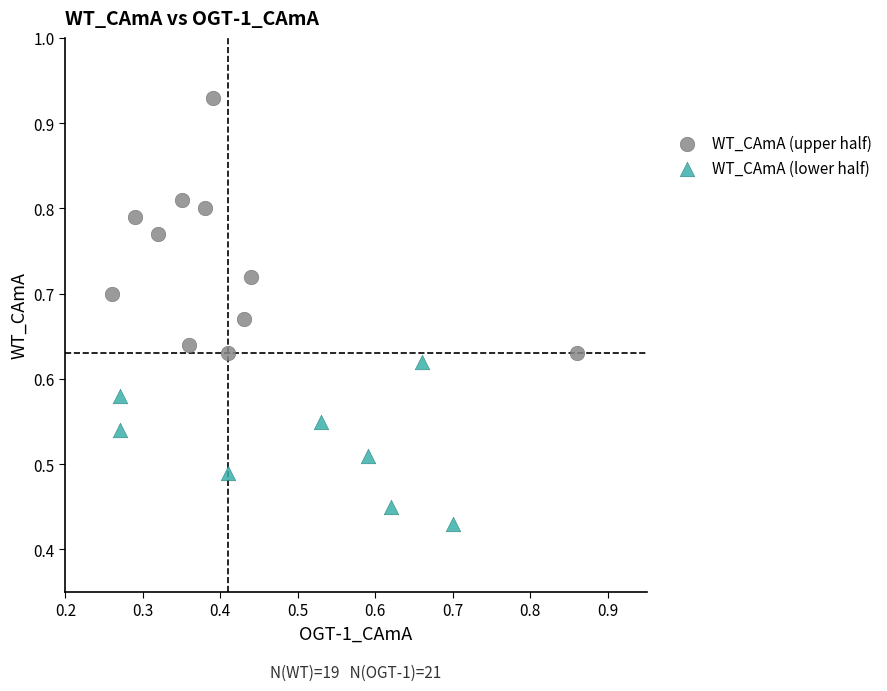

What are all the series names shown in the legend?

WT_CAmA (upper half), WT_CAmA (lower half)